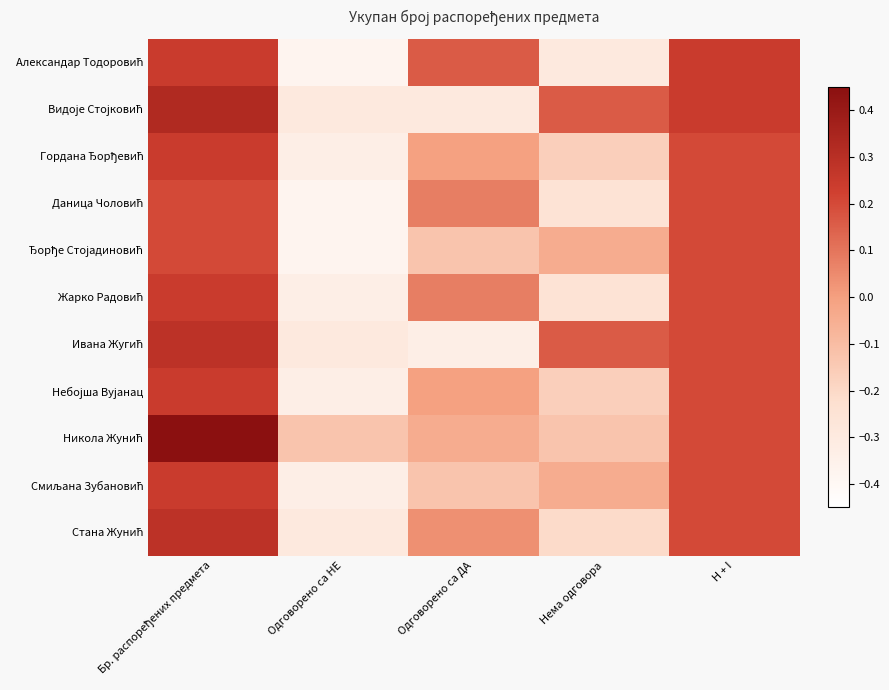

At which category is the sum across all series the highest?

Бр. распоређених предмета